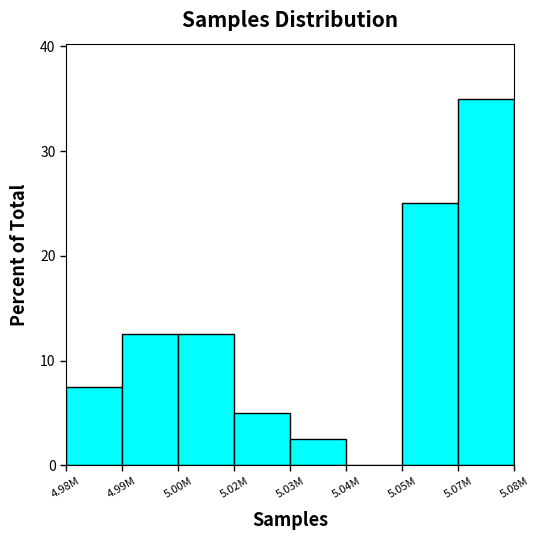

Reading right to left, transcribe all the data shown in this chart.

5.07M=35.0	5.05M=25.0	5.04M=0.0	5.03M=2.5	5.02M=5.0	5.00M=12.5	4.99M=12.5	4.98M=7.5